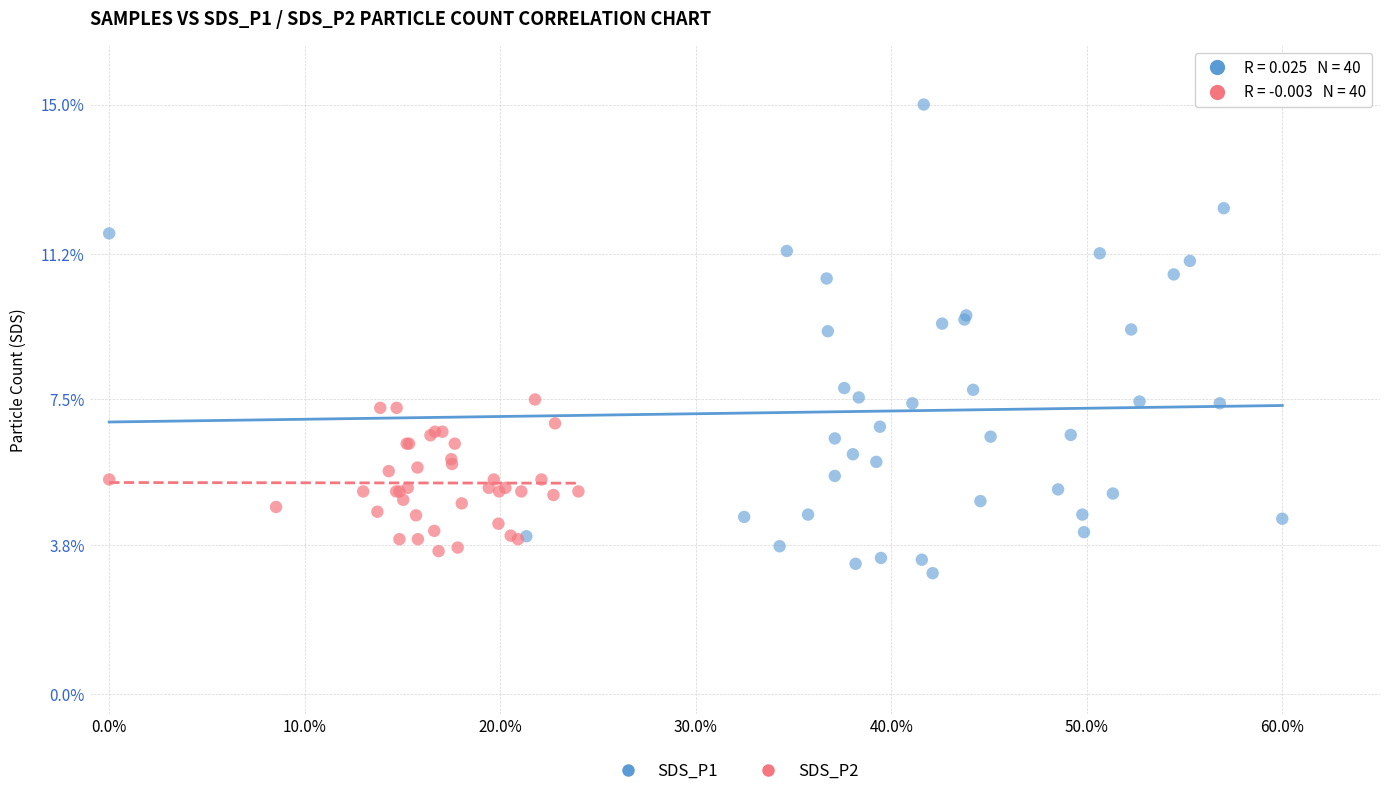

Which series reaches the maximum Y coordinate?

SDS_P1